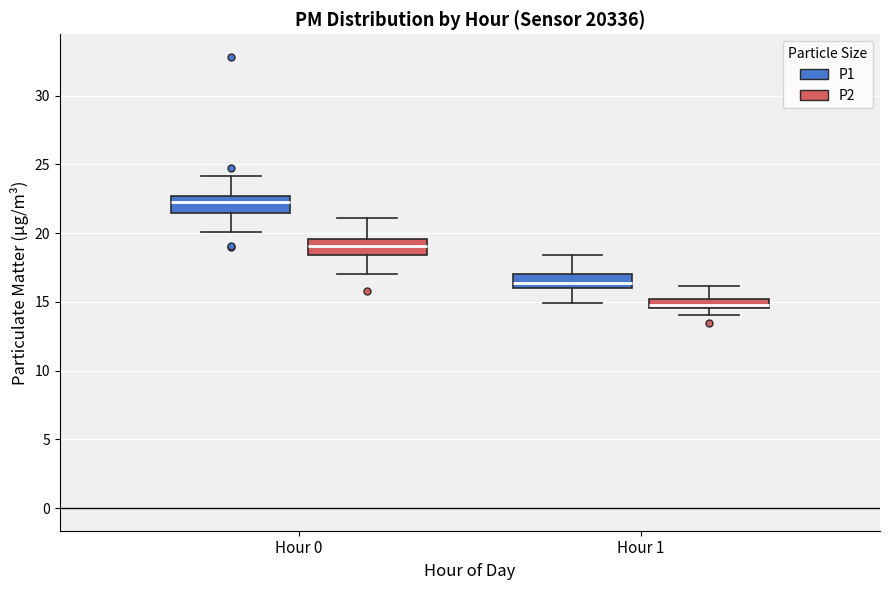

Which box has the highest median line?

Hour 0 (P1)